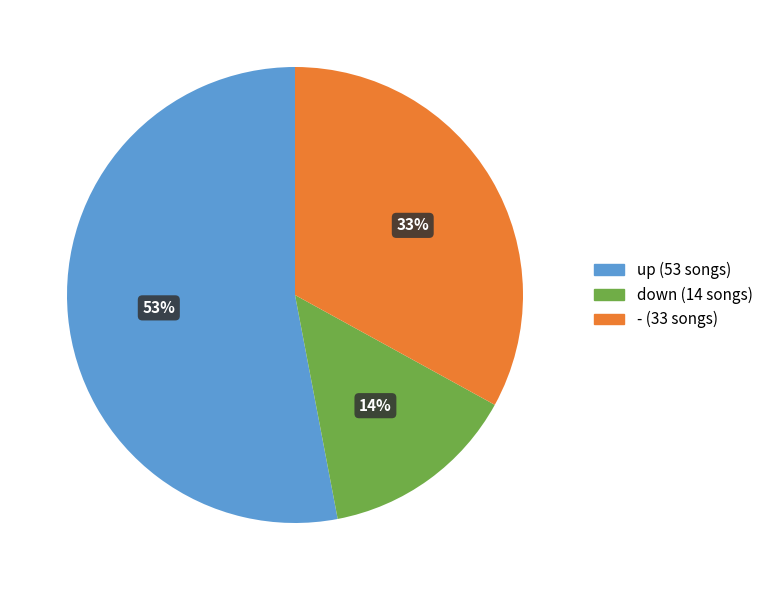

Is it true that up is 53% of the pie?

True